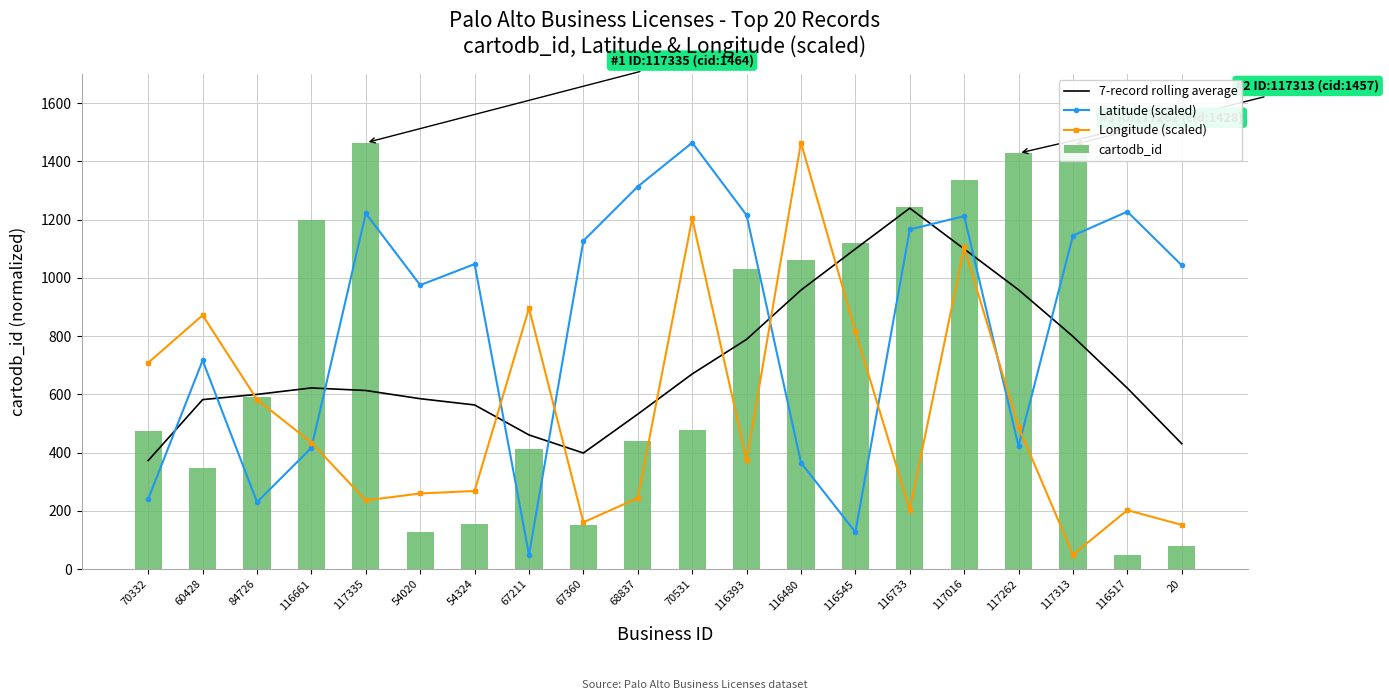

True or false: cartodb_id has a value of 589.0 at 84726.

True